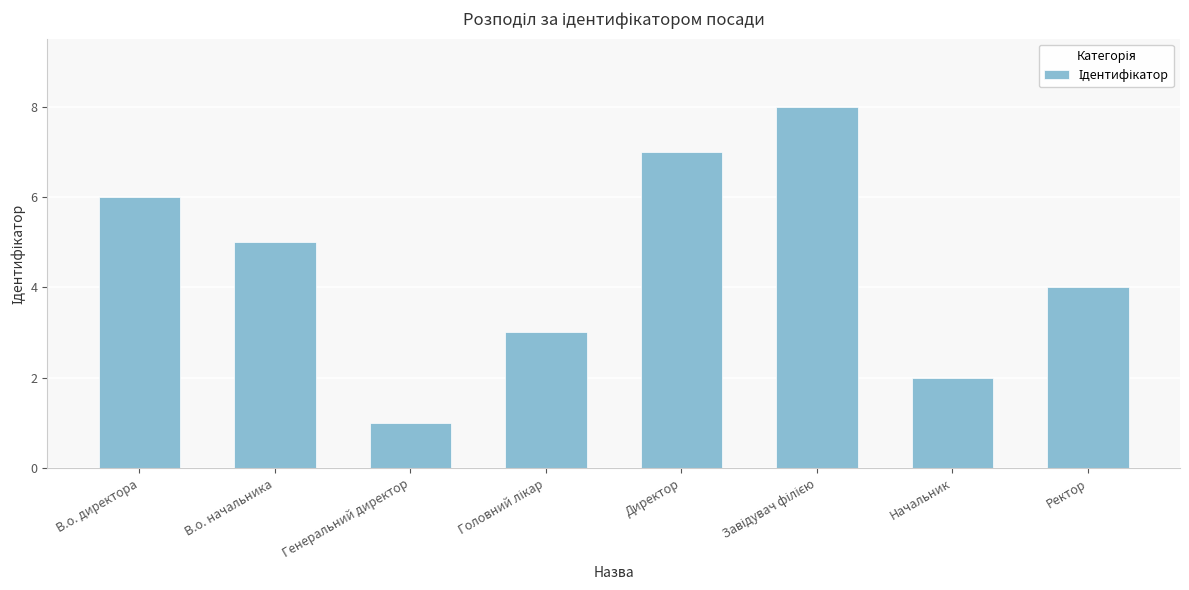

Where does the data first go above 5?

В.о. директора